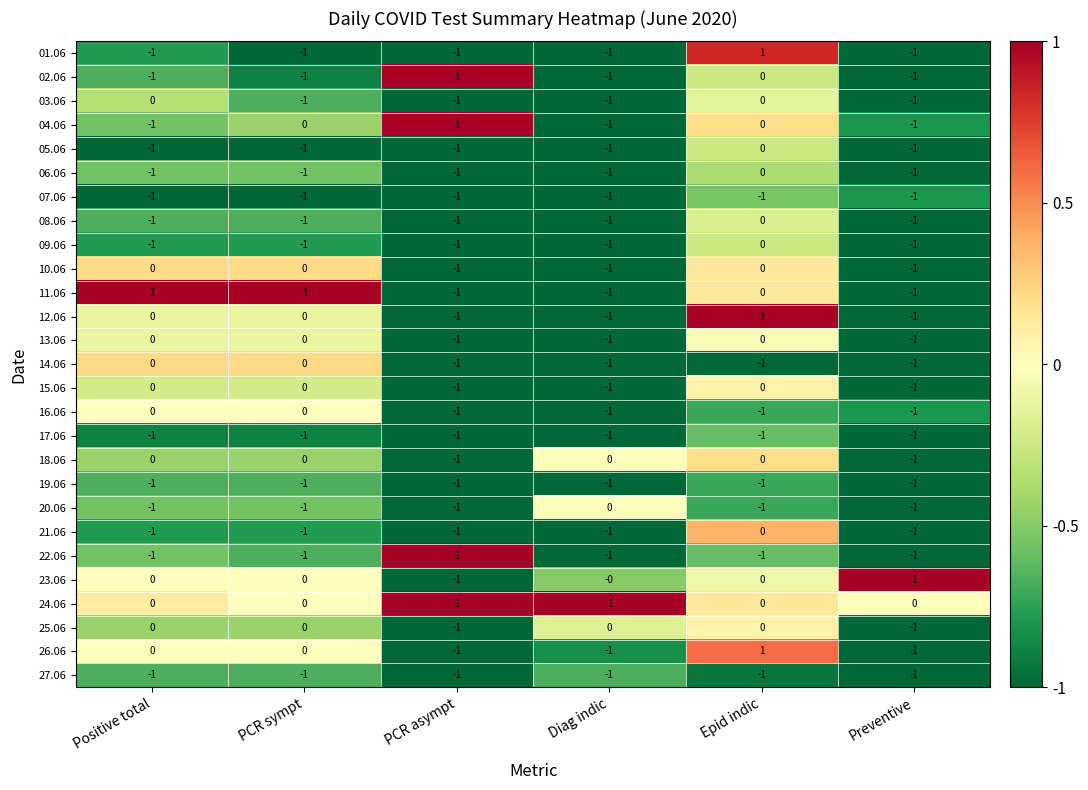

The value of 21.06 at PCR sympt is -1. True or false?

True